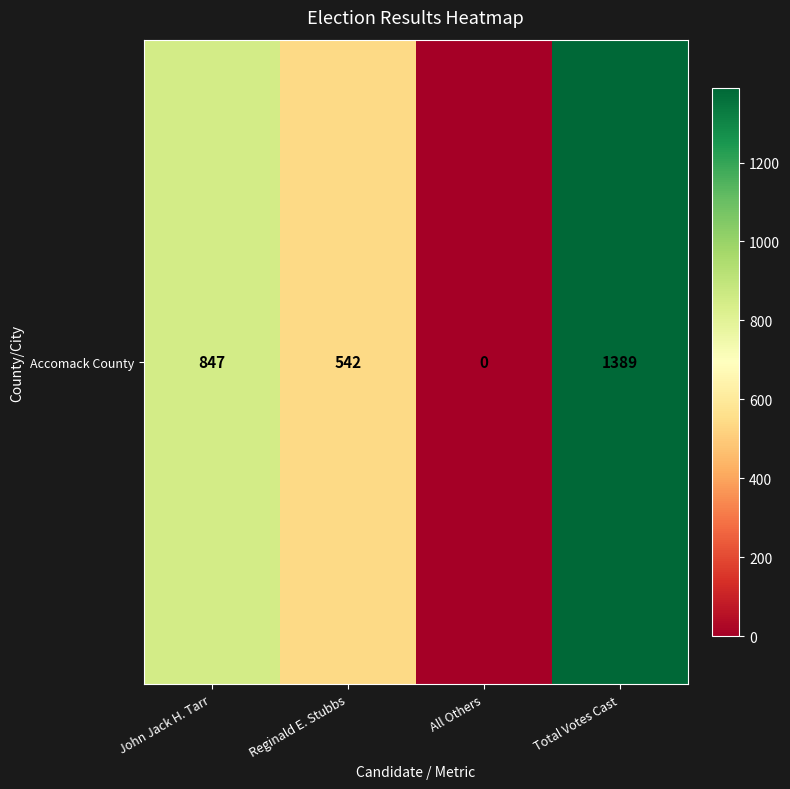

Rank the categories by value from highest to lowest.

Total Votes Cast, John Jack H. Tarr, Reginald E. Stubbs, All Others